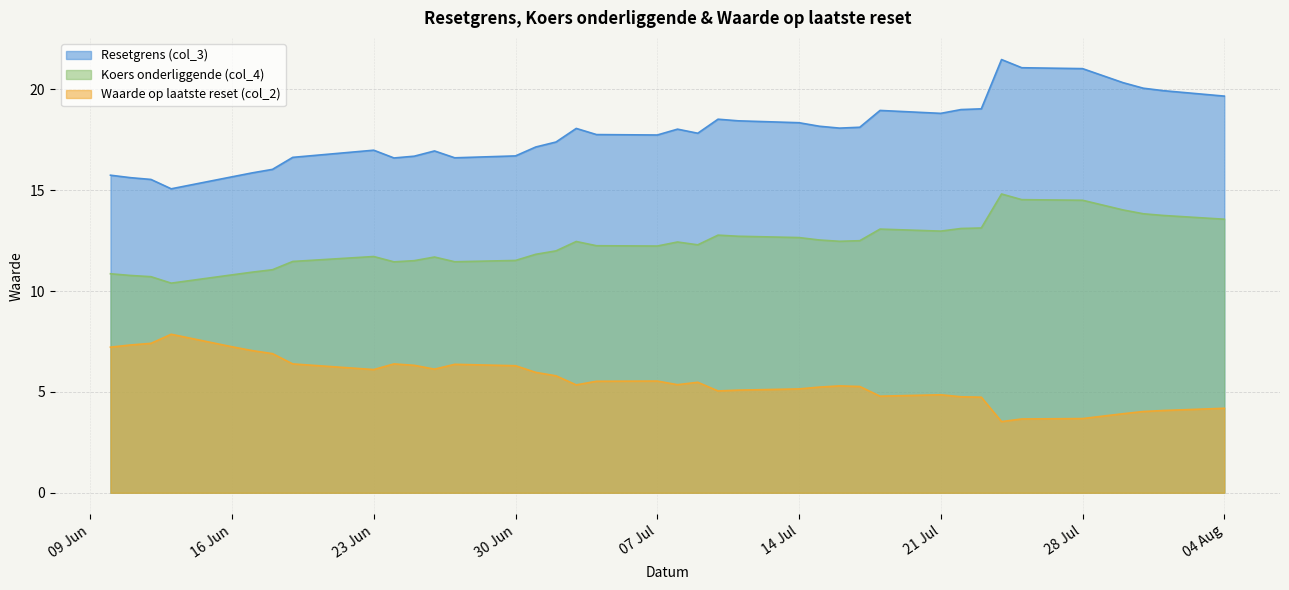

At which label does Resetgrens (col_3) reach its minimum?

2025-06-13